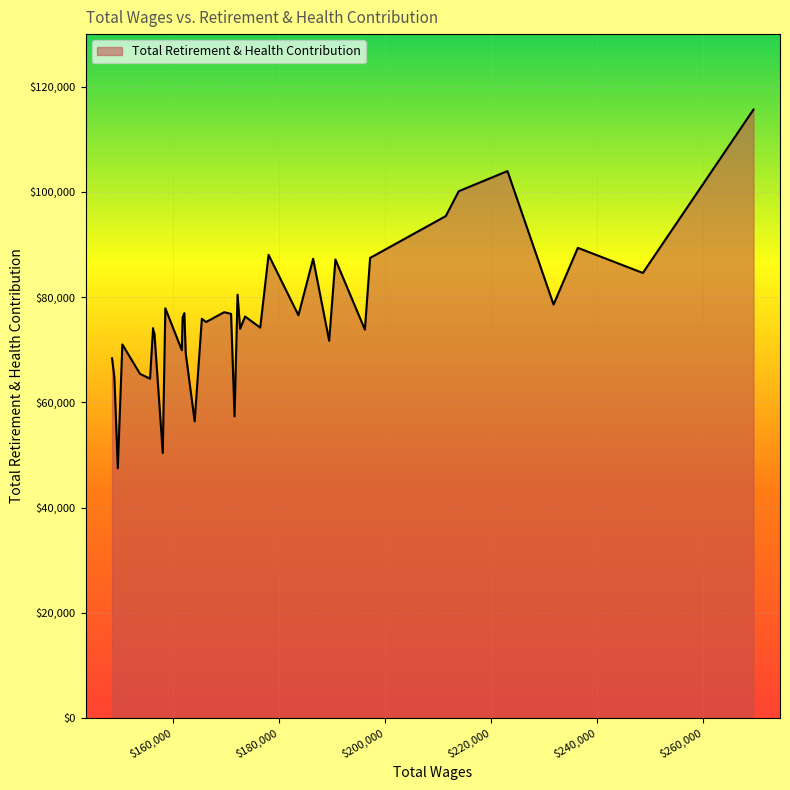

What is the smallest value displayed?

47458